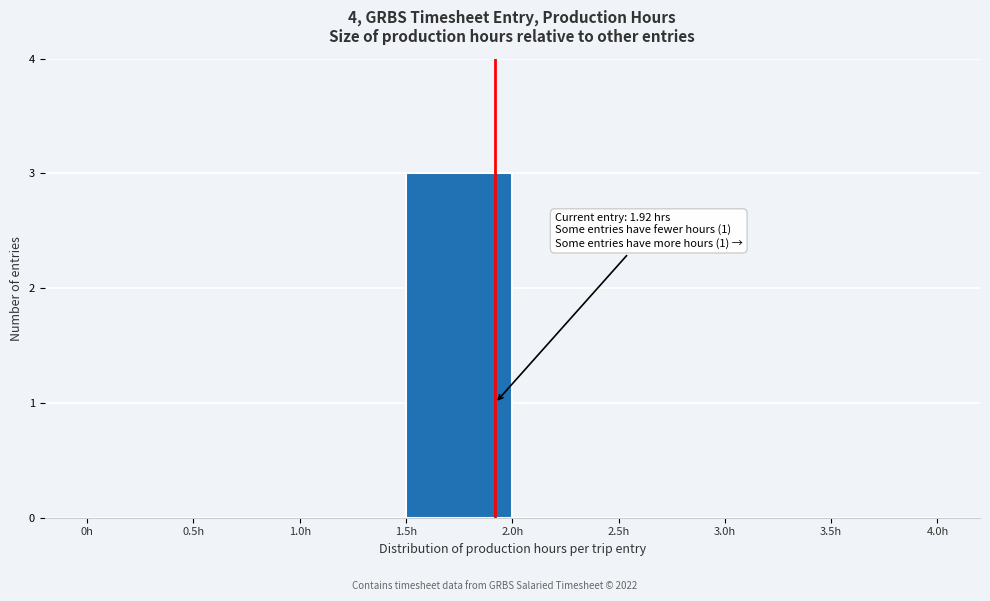

Over which range of the x-axis is the bar tallest?

1.5 to 2.0